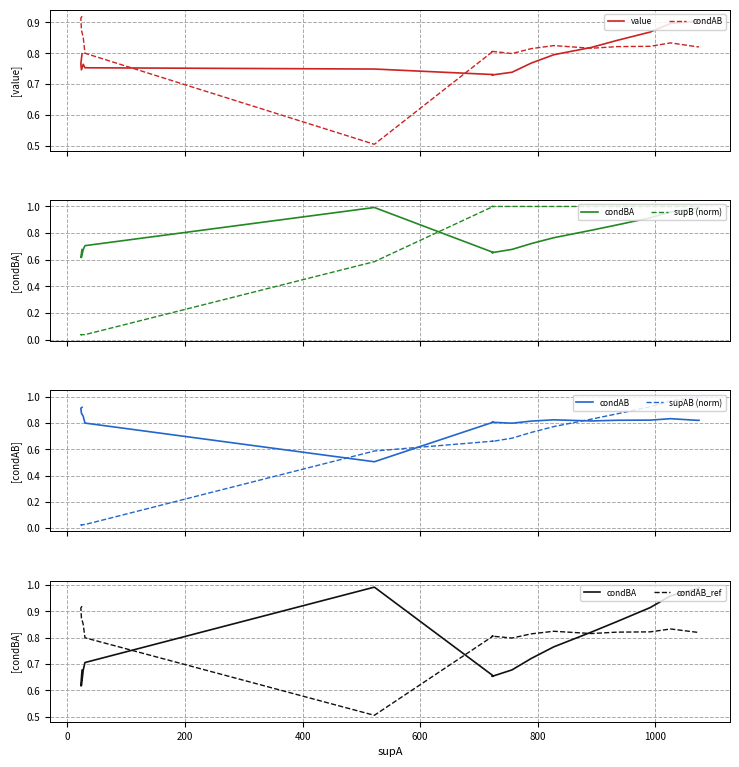

What is the sum of the supAB (norm) values at −200 and 17?

1.0